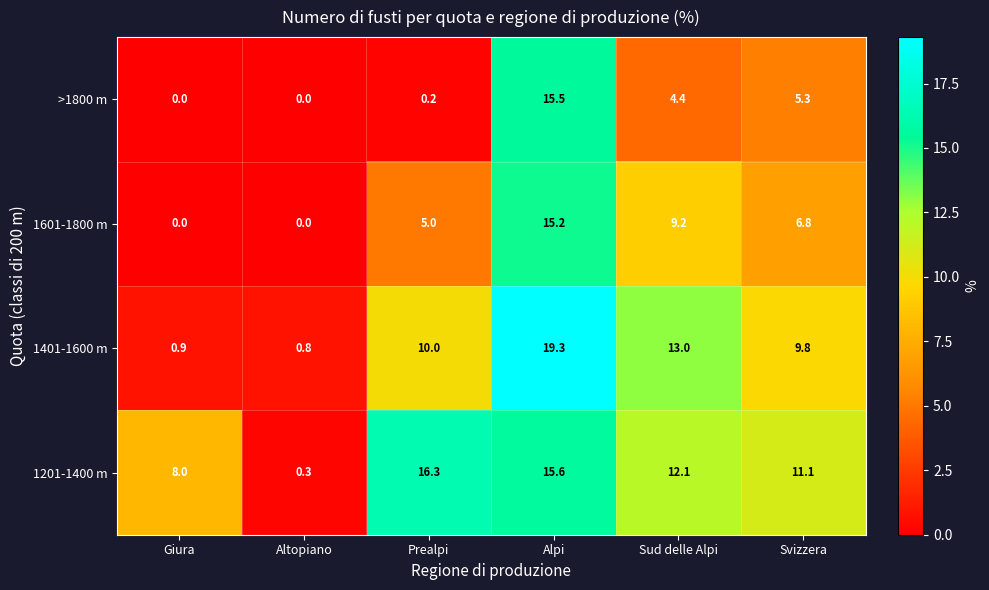

List the series in order of their overall mean, lowest first.

>1800 m, 1601-1800 m, 1401-1600 m, 1201-1400 m